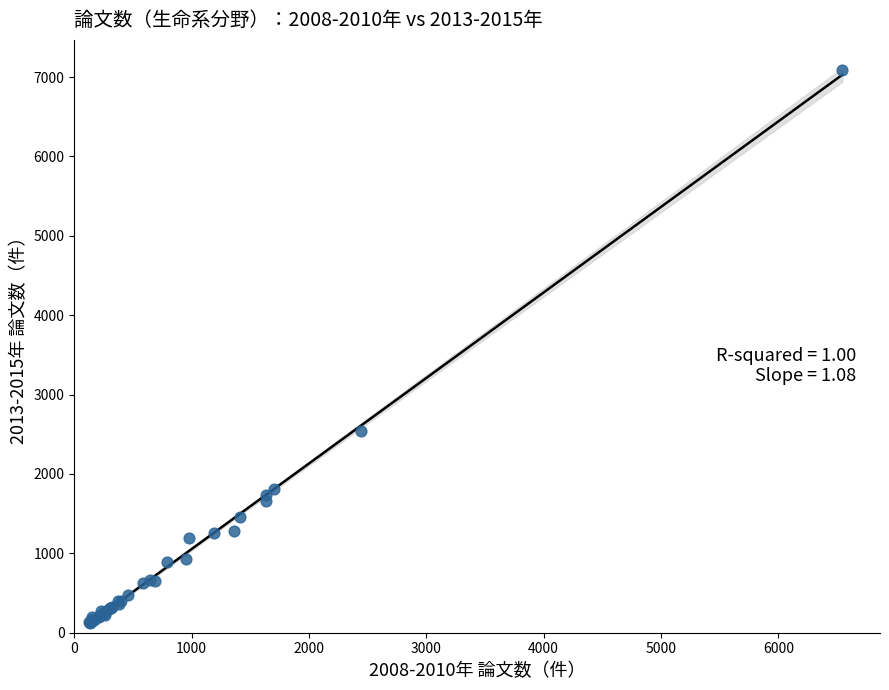

What Y value in the scatter plot is closest to 3607?

2542.1